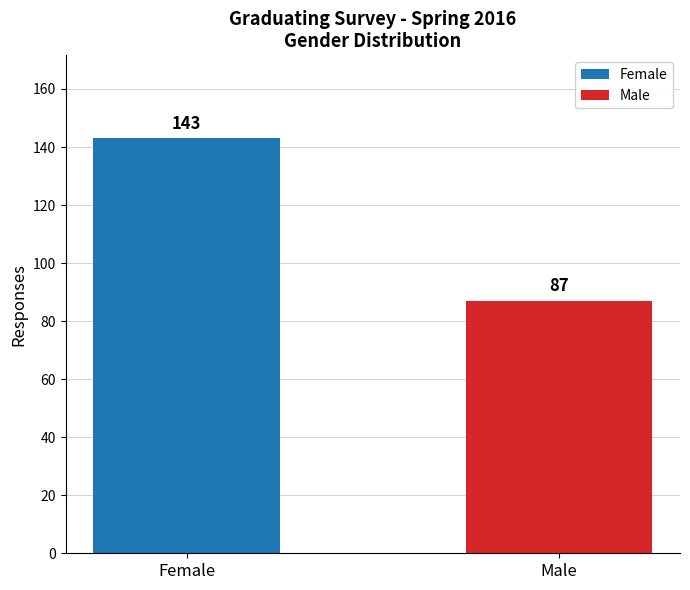

What is the lowest value of the Female series?

143